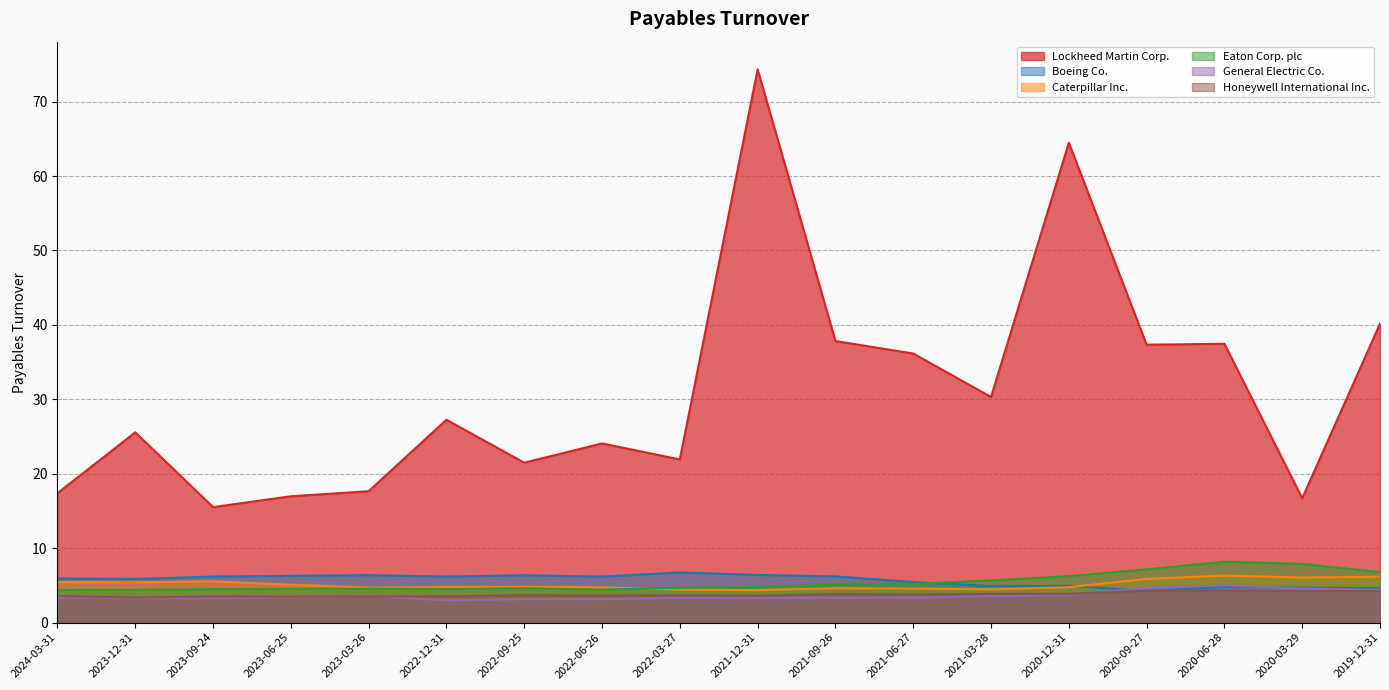

Between which two adjacent categories do Boeing Co. and Caterpillar Inc. first intersect?

2020-12-31 and 2020-09-27